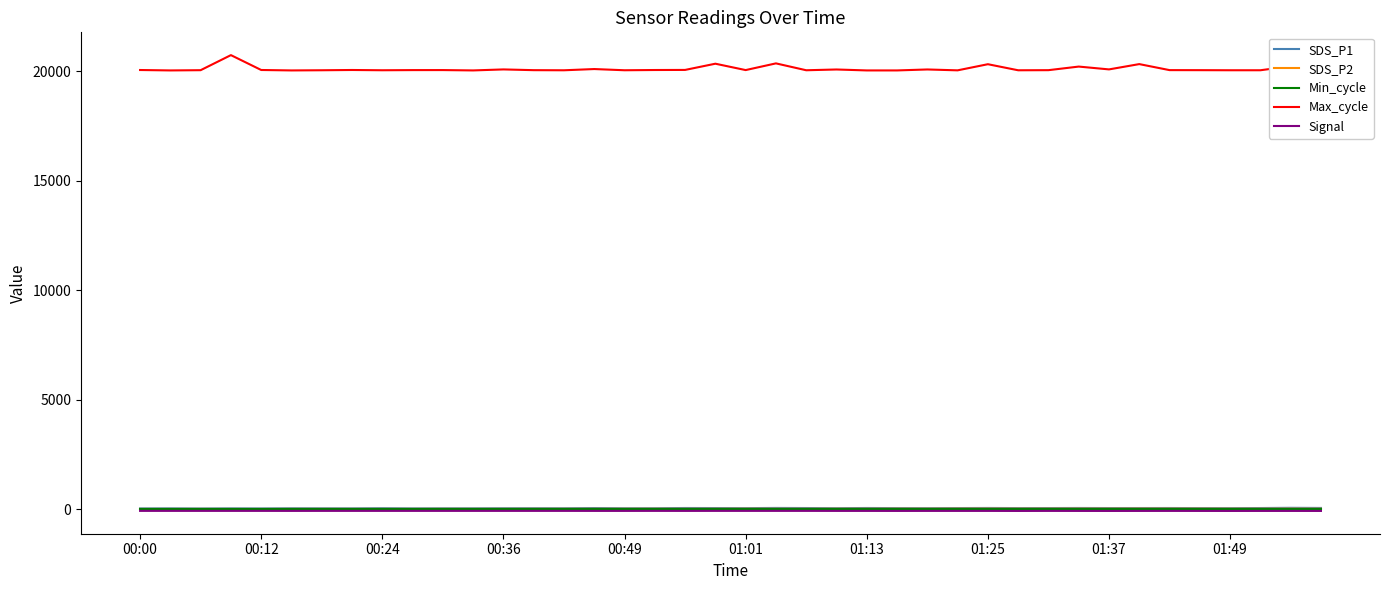

Is this an area chart (filled region under the line)?

No